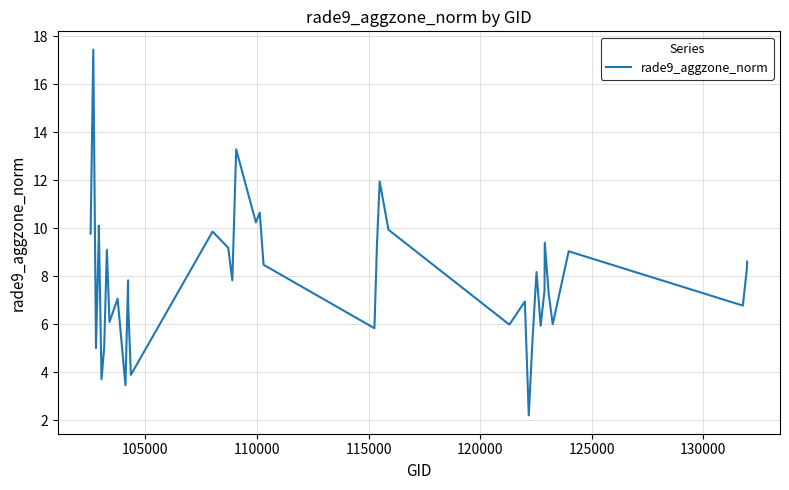

What is the greatest value displayed?

17.4